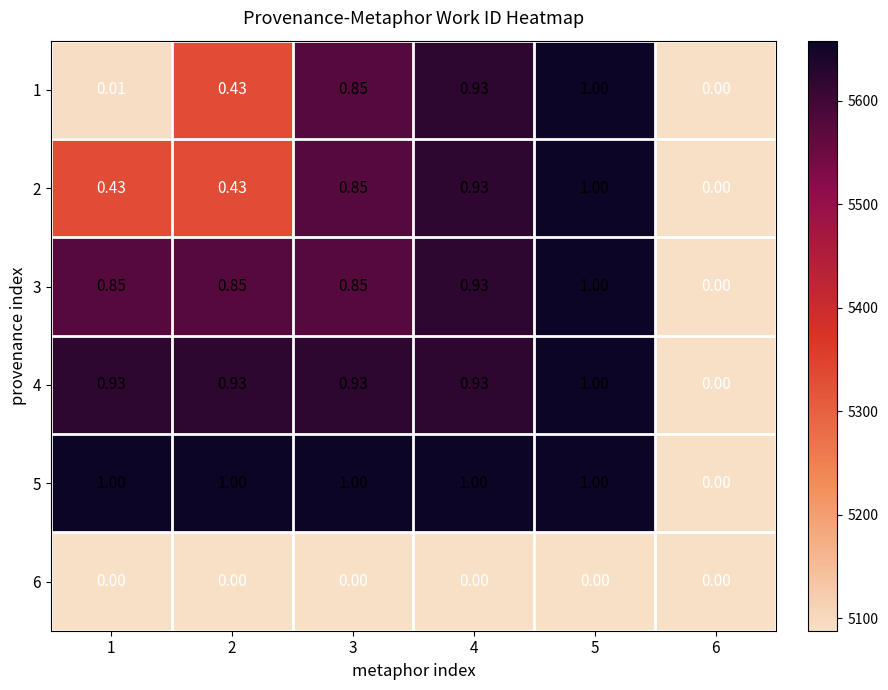

Is the value of 1 at 3 greater than the value of 4 at 3?

No